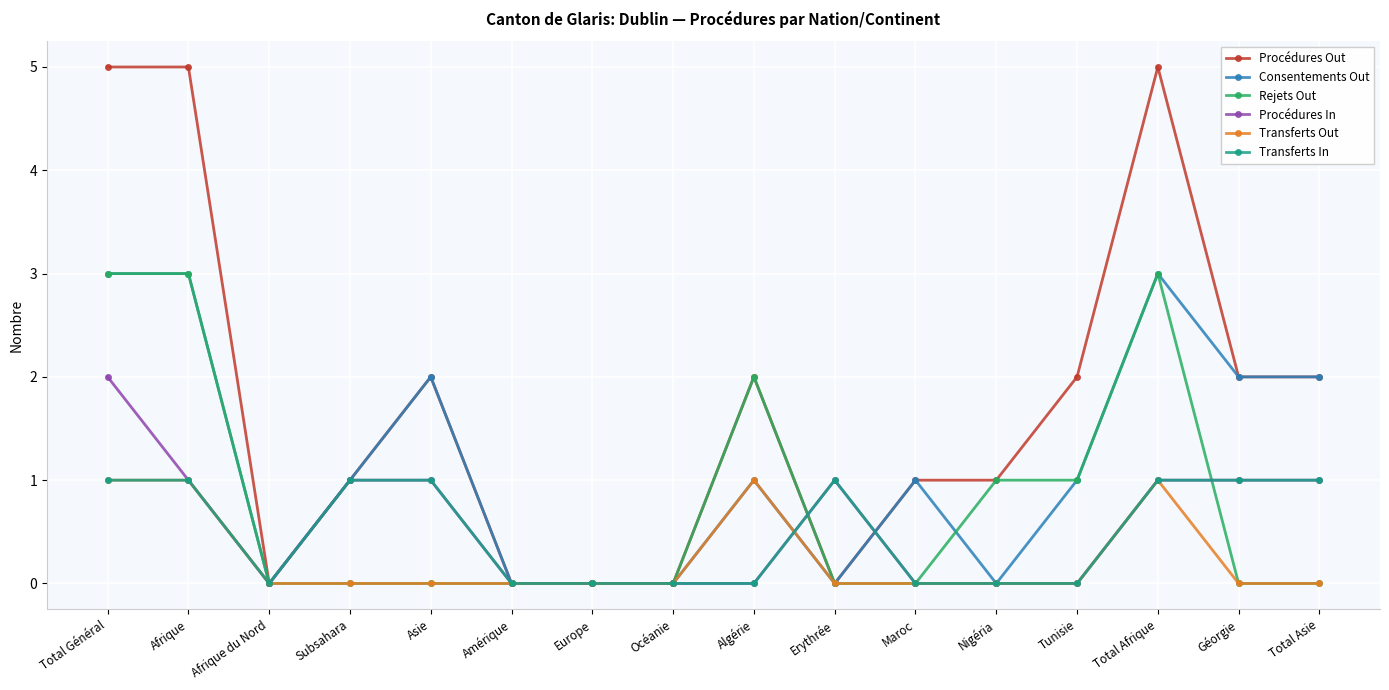

What are all the series names shown in the legend?

Procédures Out, Consentements Out, Rejets Out, Procédures In, Transferts Out, Transferts In